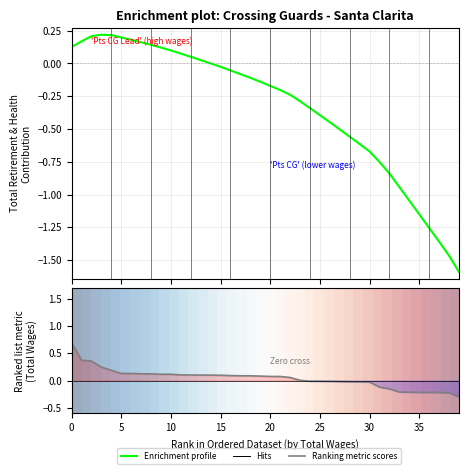

Count the number of data series in this chart.

3